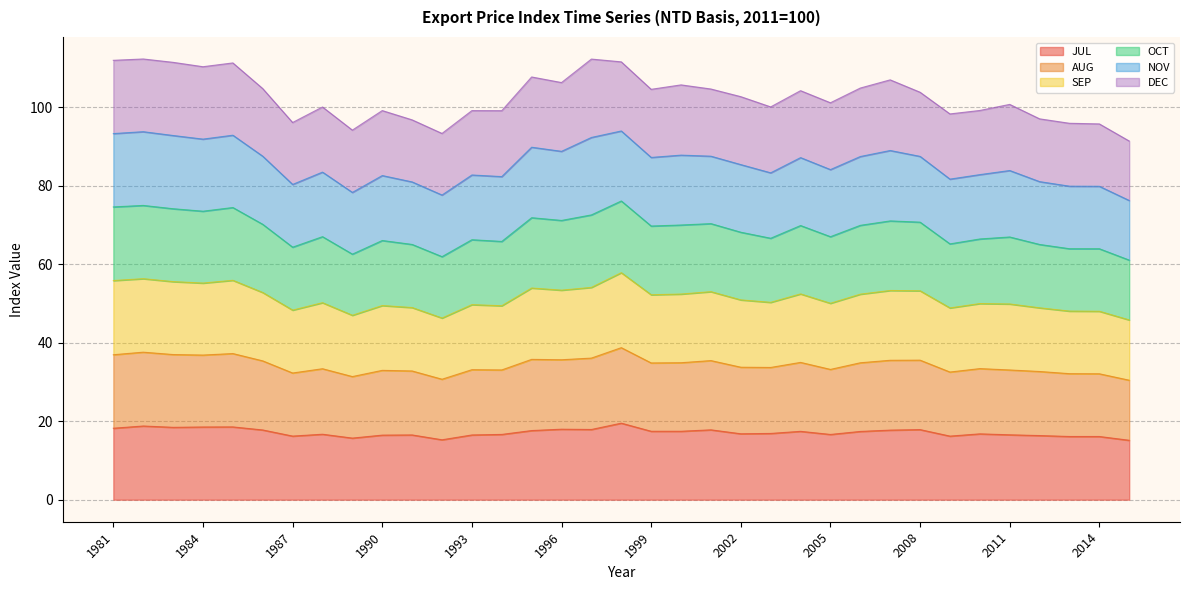

The SEP series shows 85.6 at 1991. True or false?

False